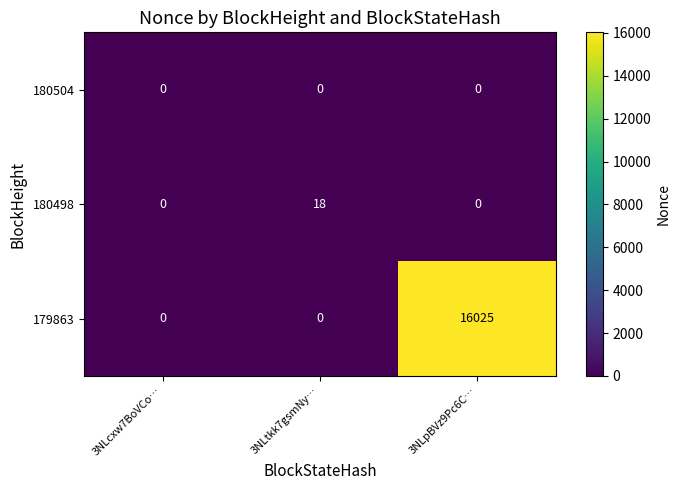

What is the total value across all series at 3NLpBVz9Pc6C…?

16025